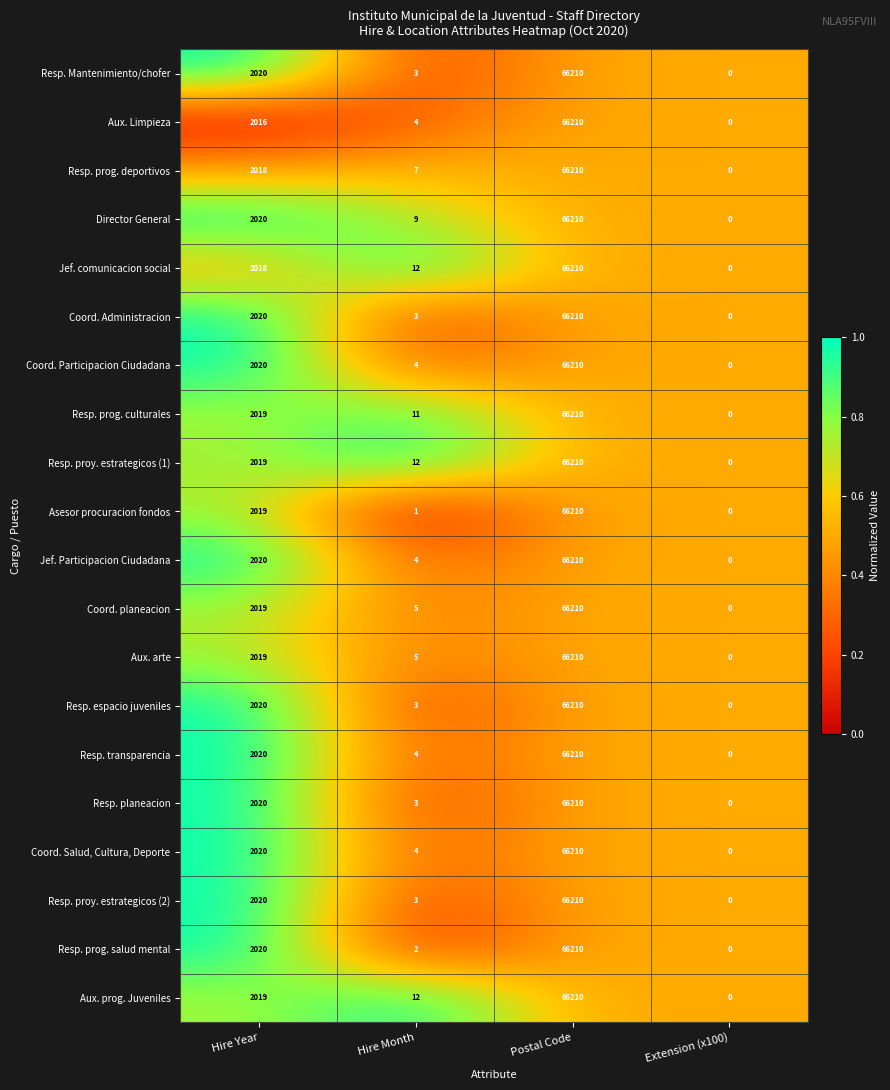

Is the value of Resp. transparencia at Postal Code greater than the value of Resp. proy. estrategicos (1) at Hire Month?

Yes